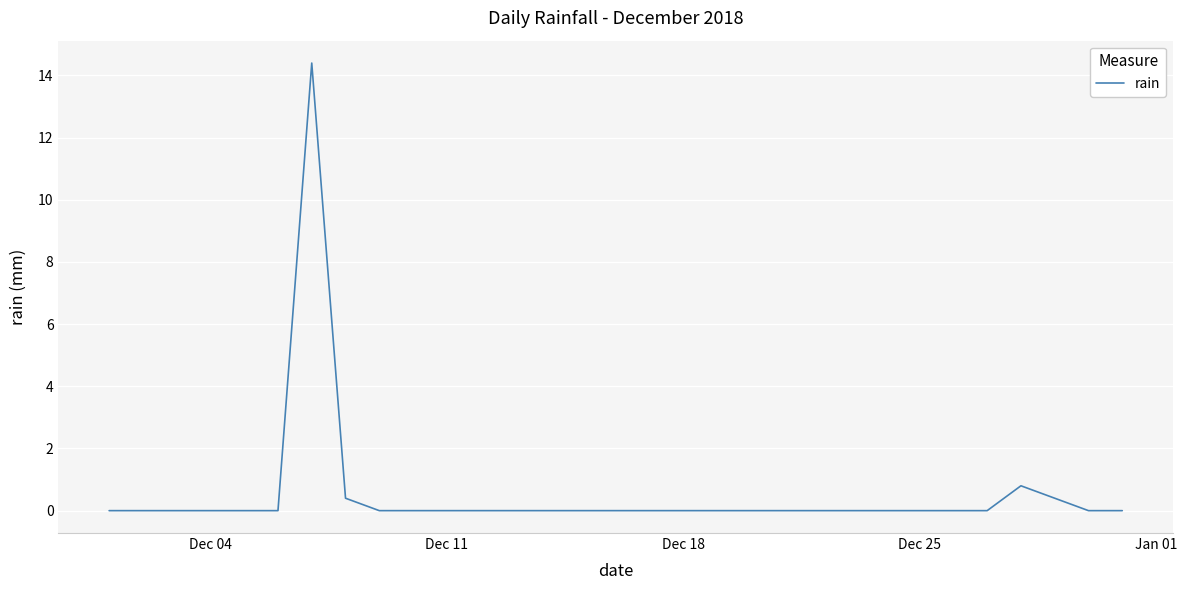

What is the difference between the maximum and minimum values?

14.4